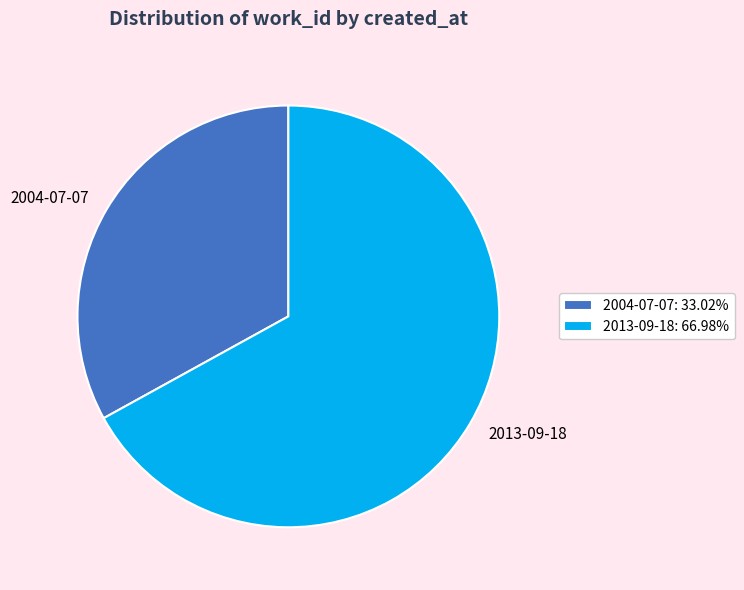

Count the number of slices in the pie.

2